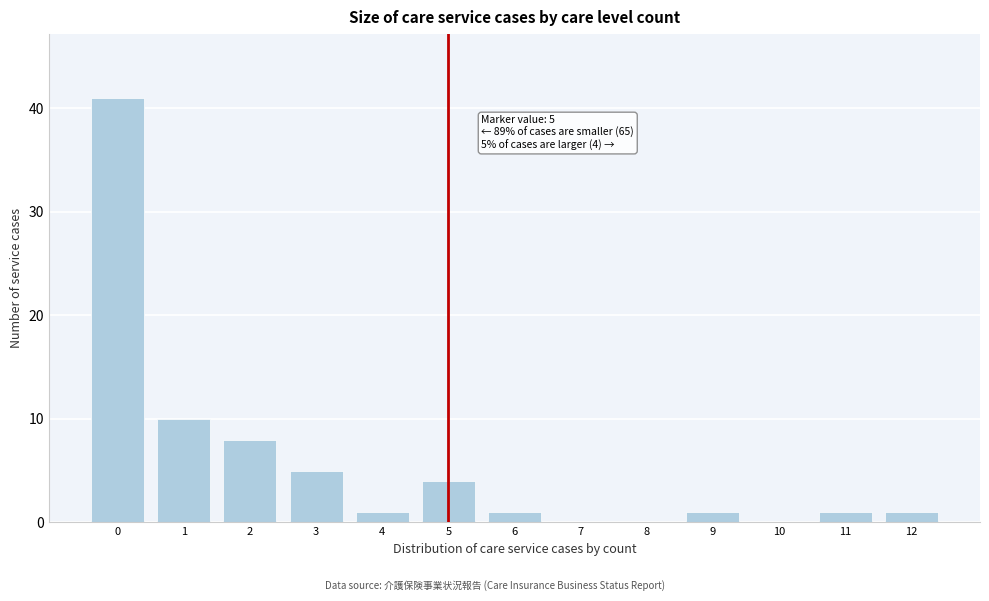

Reading left to right, transcribe all the data shown in this chart.

0=41	1=10	2=8	3=5	4=1	5=4	6=1	7=0	8=0	9=1	10=0	11=1	12=1